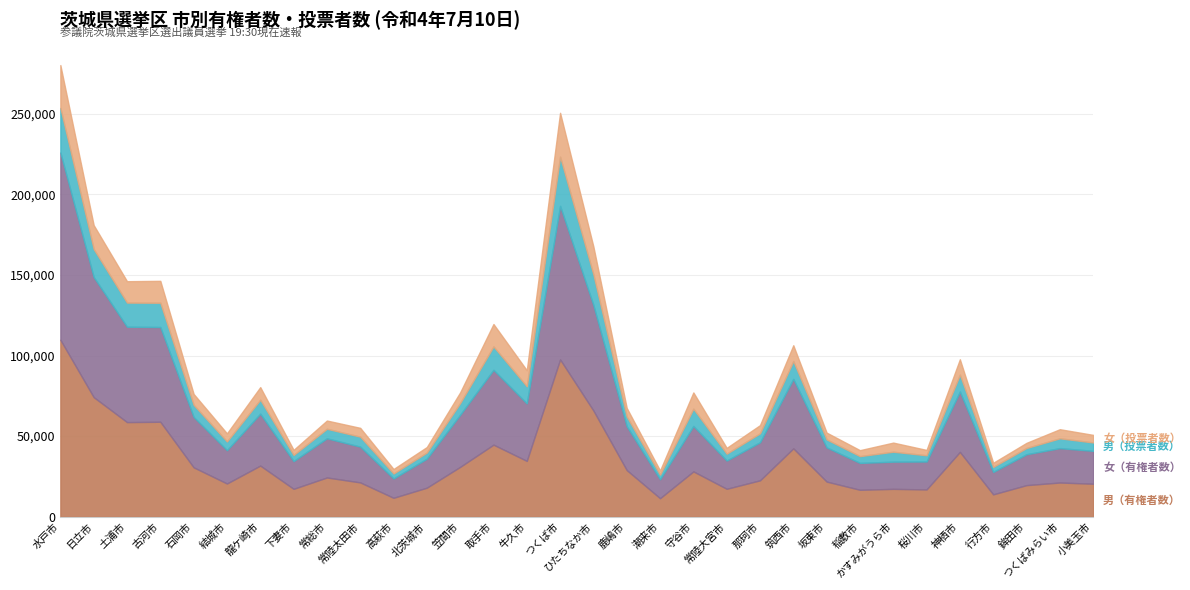

Is it true that 男（投票者数） equals 5552 at 那珂市?

True